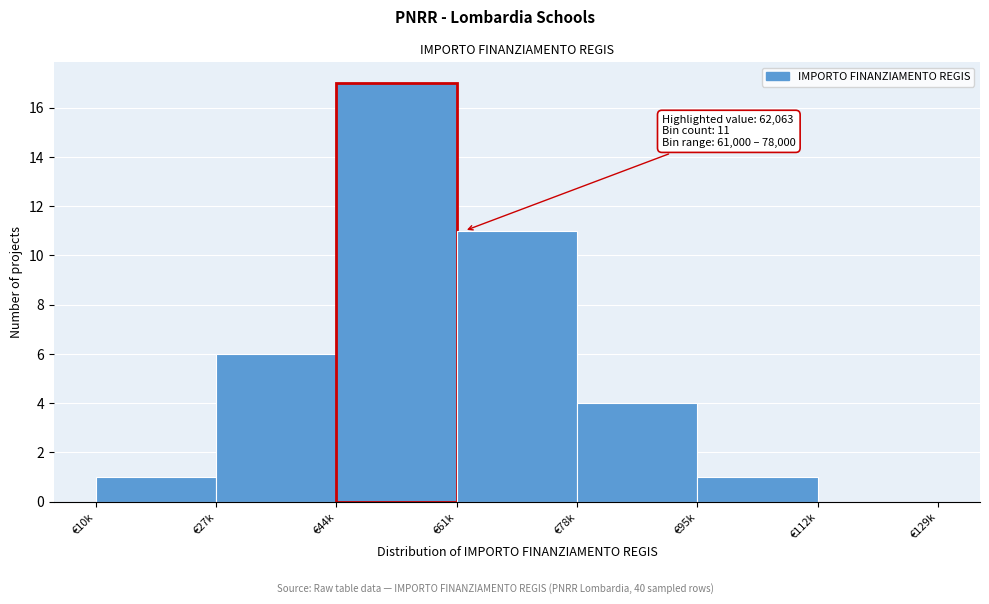

Reading left to right, extract all data points from this chart.

€10k=1	€27k=6	€44k=17	€61k=11	€78k=4	€95k=1	€112k=0